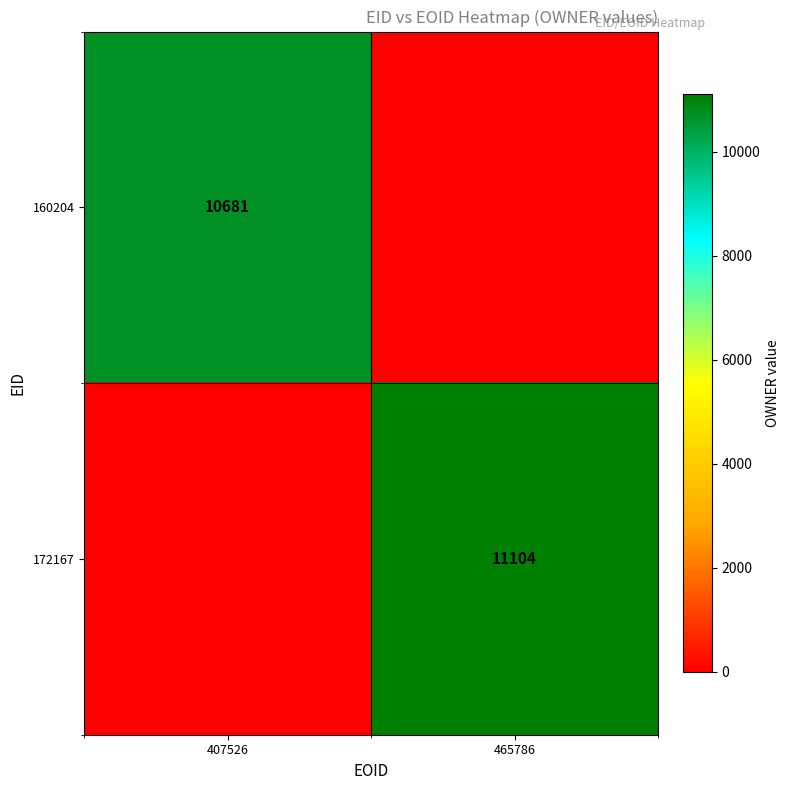

Is it true that 160204 equals 3296 at 407526?

False